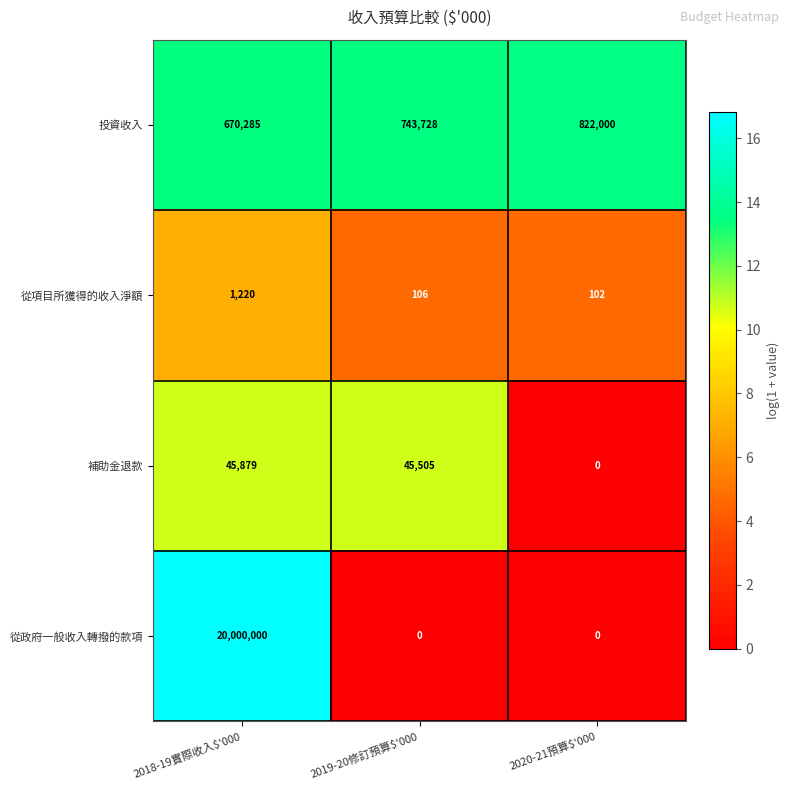

Reading left to right, what are all the values shown in this chart?

投資收入: 670285	743728	822000
從項目所獲得的收入淨額: 1220	106	102
補助金退款: 45879	45505	0
從政府一般收入轉撥的款項: 20000000	0	0